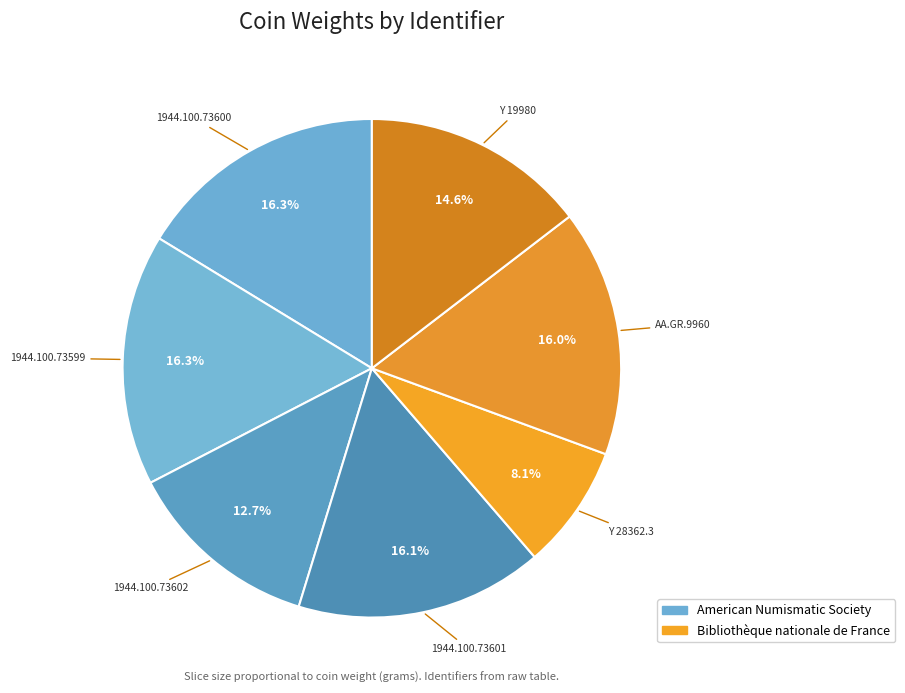

How many segments does this pie chart have?

7